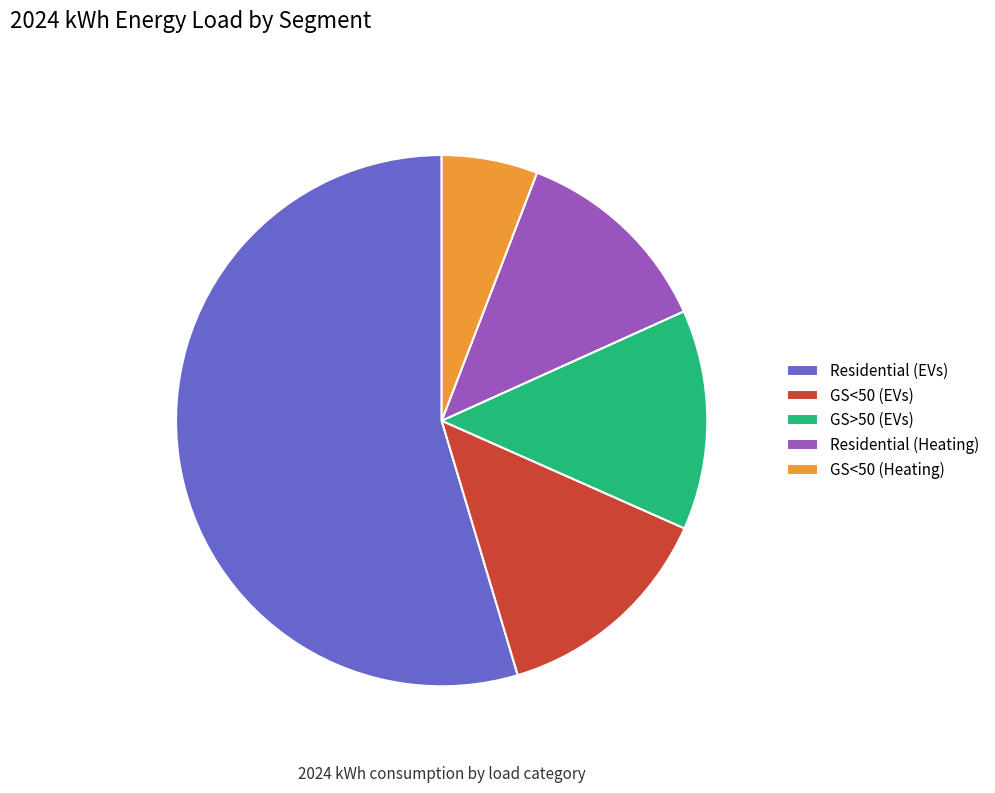

What percentage do GS<50 (Heating) and Residential (EVs) together represent?

60.5%